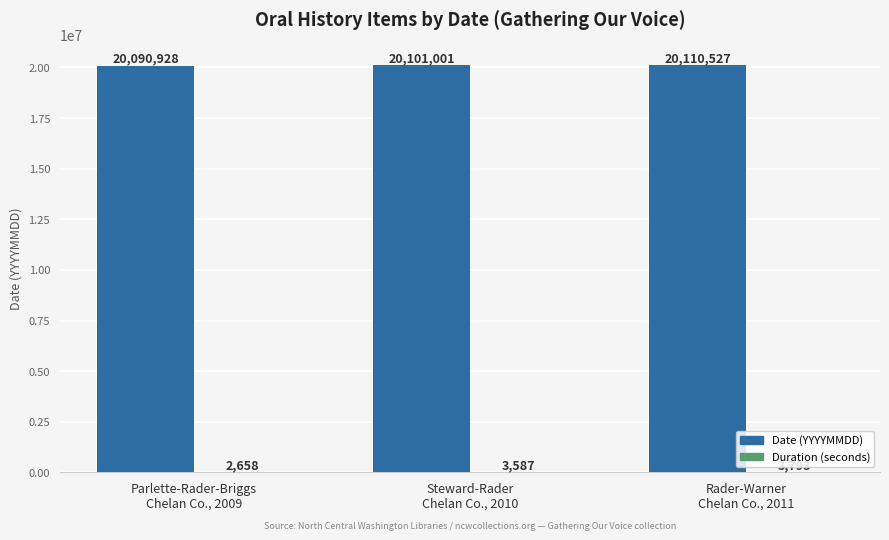

What is the greatest value displayed?

20110527